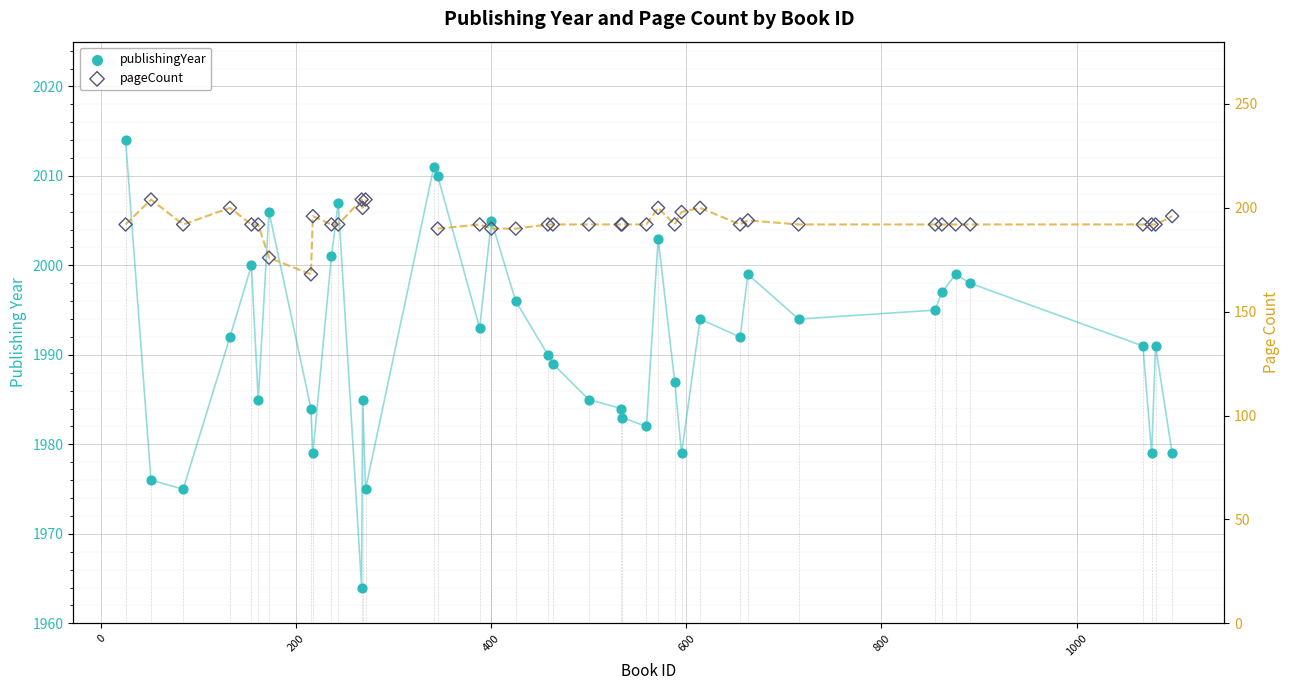

Is the value of publishingYear at 37 greater than the value of pageCount at 23?

Yes